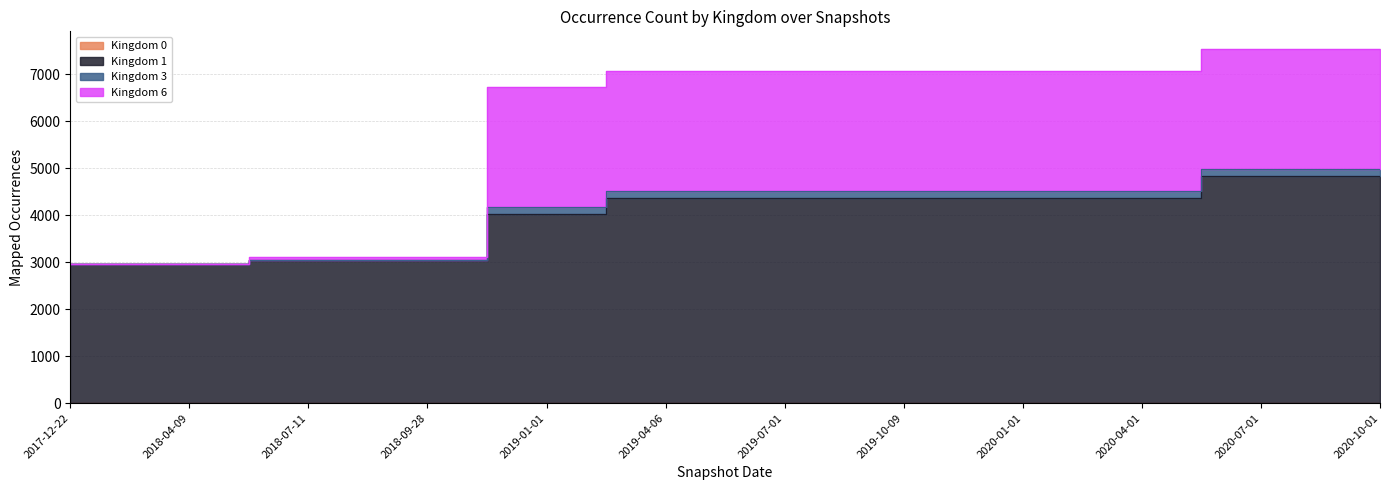

Is the value of kingdom_3 at 2019-07-01 greater than the value of kingdom_0 at 2017-12-22?

Yes